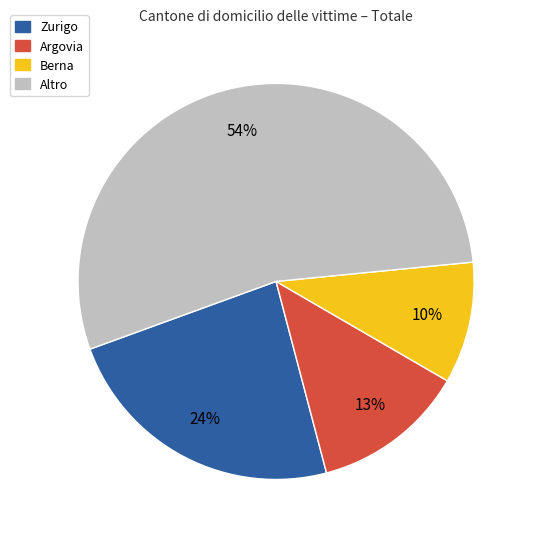

How many segments does this pie chart have?

4